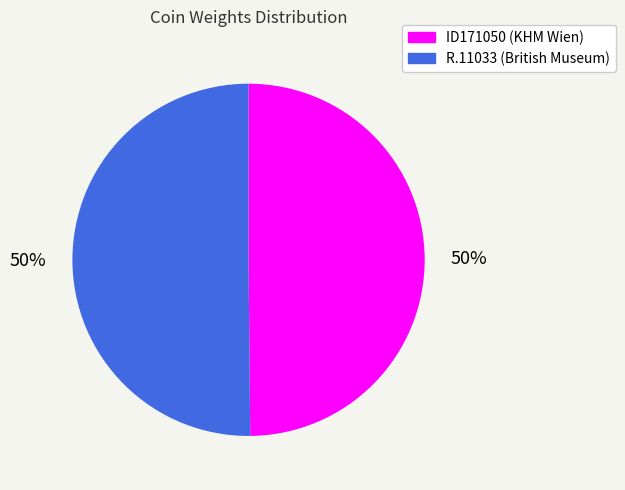

What percentage is the ID171050 slice, to the nearest percent?

50%